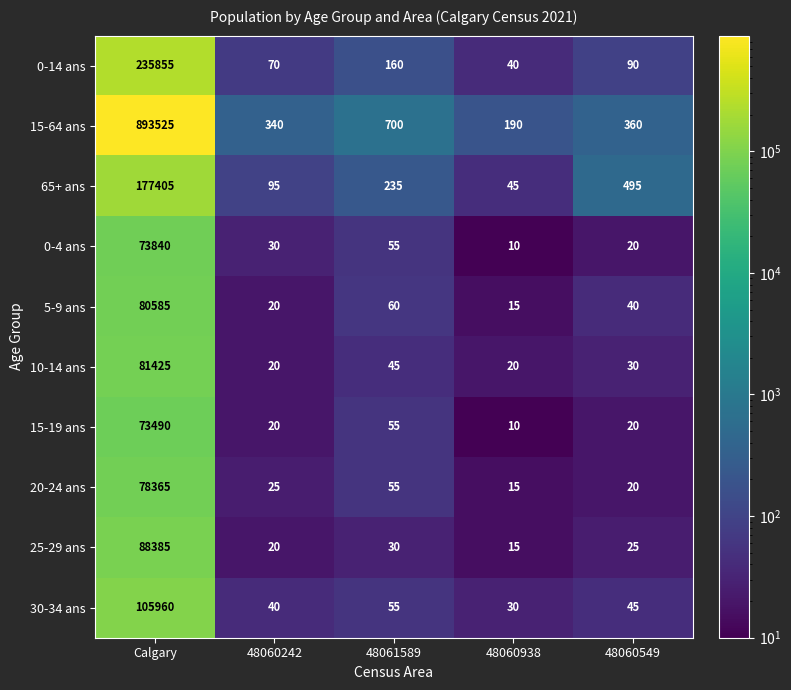

Read the 10-14 ans value at 48061589, to the nearest 50.

50